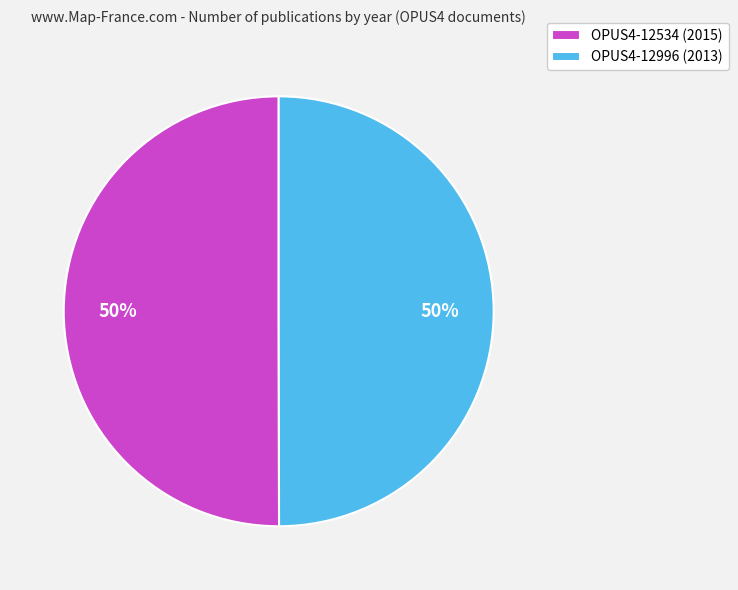

What percentage is the OPUS4-12534 slice, to the nearest percent?

50%